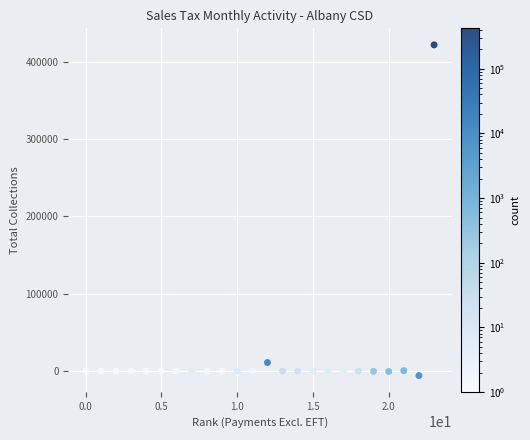

What Y value in the scatter plot is closest to 207877?

11077.0